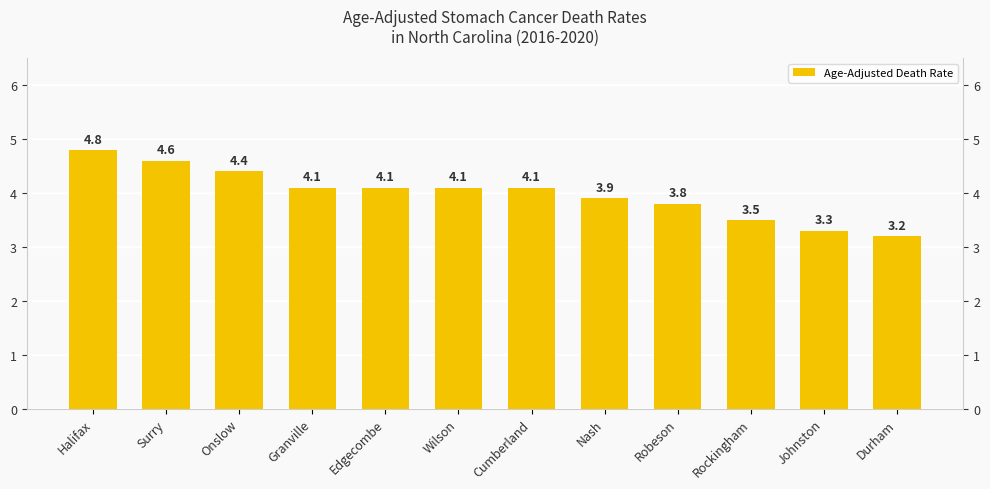

Rank the categories by value from highest to lowest.

Halifax, Surry, Onslow, Granville, Edgecombe, Wilson, Cumberland, Nash, Robeson, Rockingham, Johnston, Durham